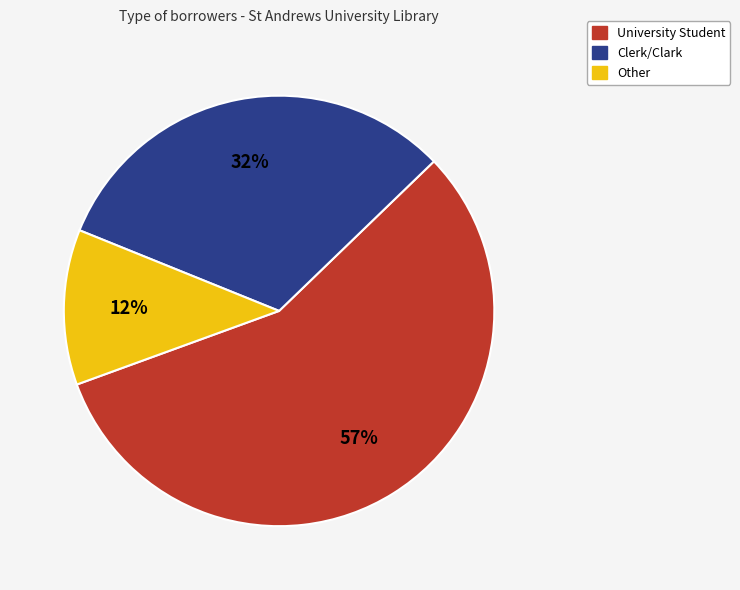

What percentage is the Clerk/Clark slice, to the nearest percent?

32%